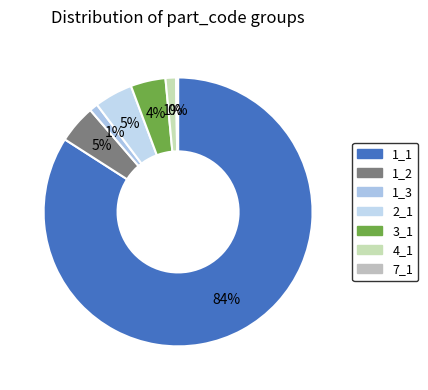

True or false: 7_1 accounts for 0% of the total.

True